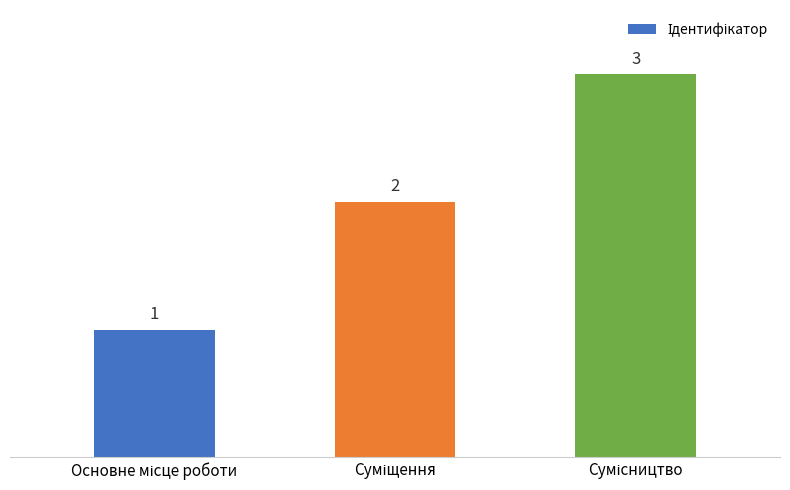

What is the average value?

2